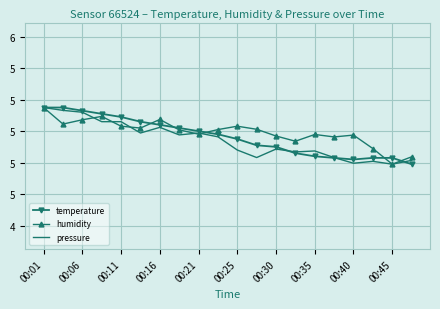

Reading right to left, what are all the values shown in this chart?

temperature: 4.8	4.8	4.8	4.8	4.8	4.8	4.9	4.9	4.9	5.0	5.0	5.0	5.0	5.0	5.1	5.1	5.1	5.1	5.2	5.2
humidity: 4.8	4.8	4.9	5.0	5.0	5.0	4.9	5.0	5.0	5.0	5.0	5.0	5.0	5.1	5.0	5.0	5.1	5.1	5.0	5.2
pressure: 4.8	4.8	4.8	4.8	4.8	4.9	4.9	4.9	4.8	4.9	5.0	5.0	5.0	5.0	5.0	5.1	5.1	5.1	5.1	5.2